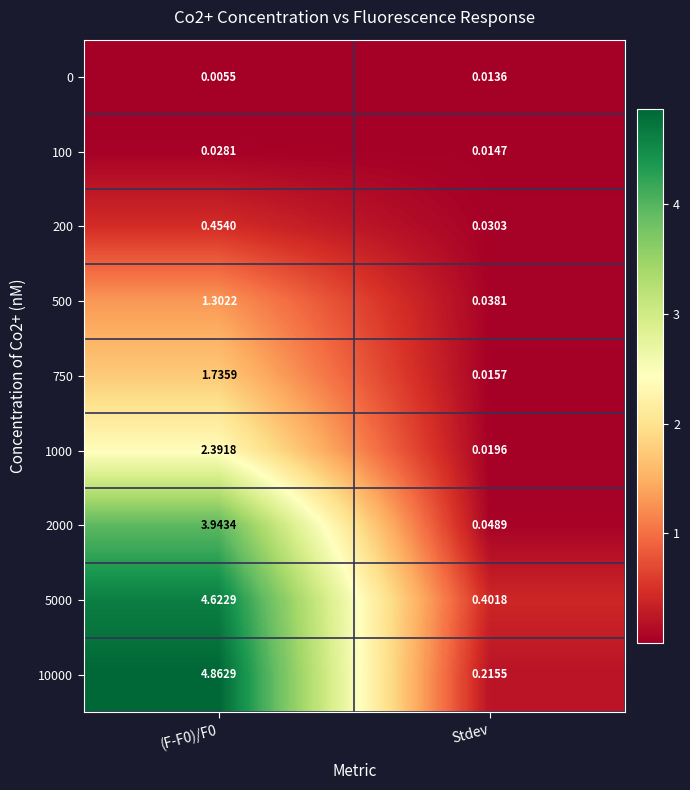

Between (F-F0)/F0 and Stdev, which series saw the biggest shift?

10000